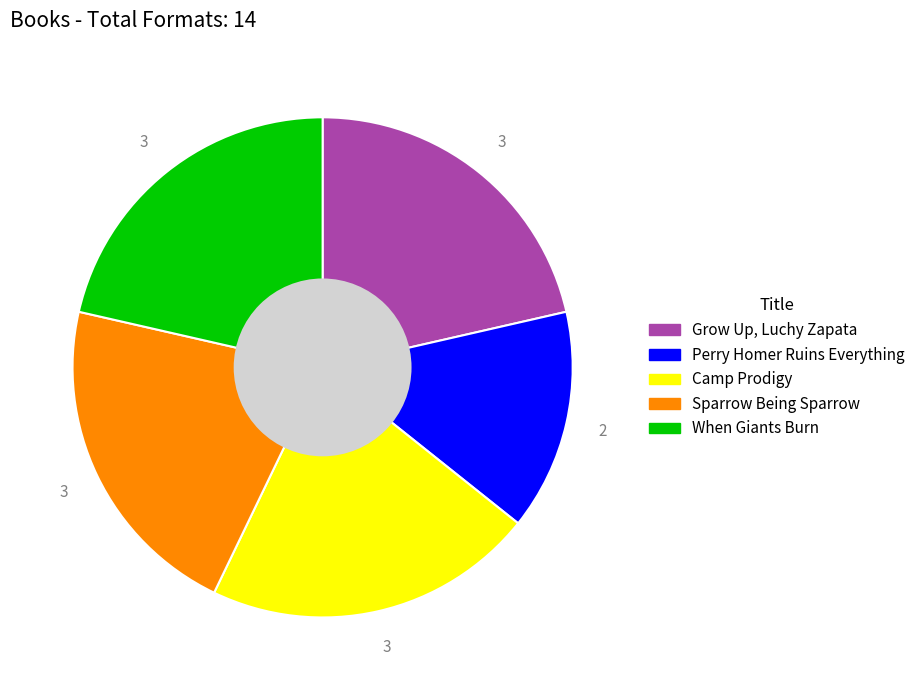

What is the smallest slice in the pie chart?

Perry Homer Ruins Everything